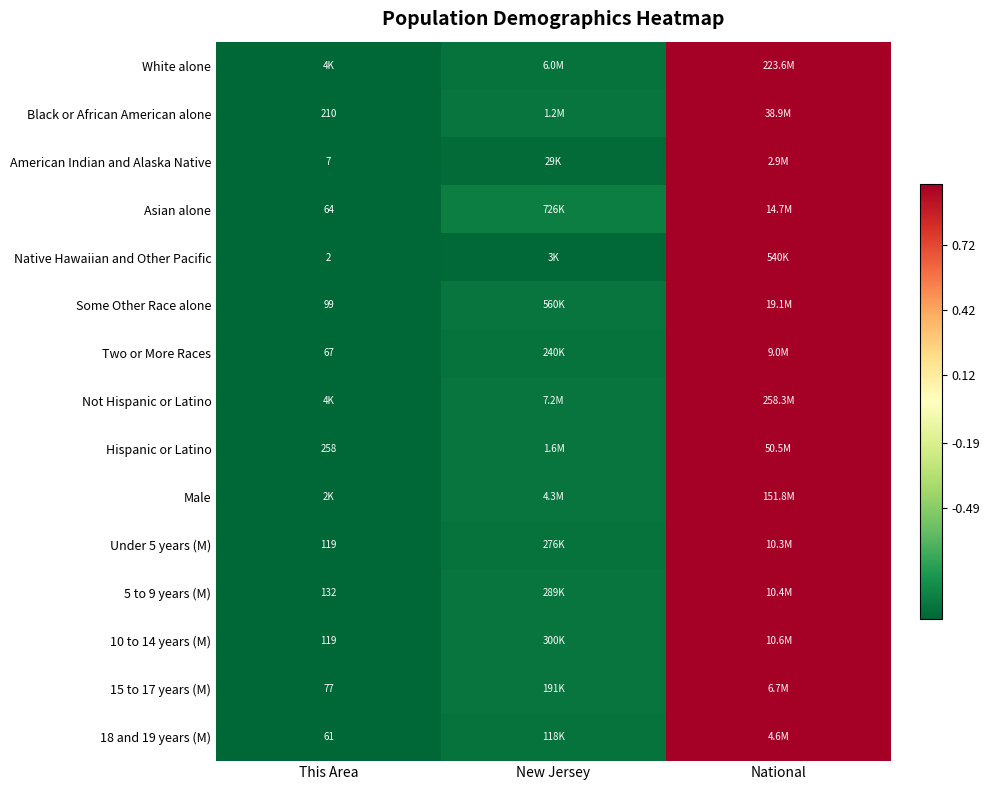

What is the total value across all series at This Area?

-15.0